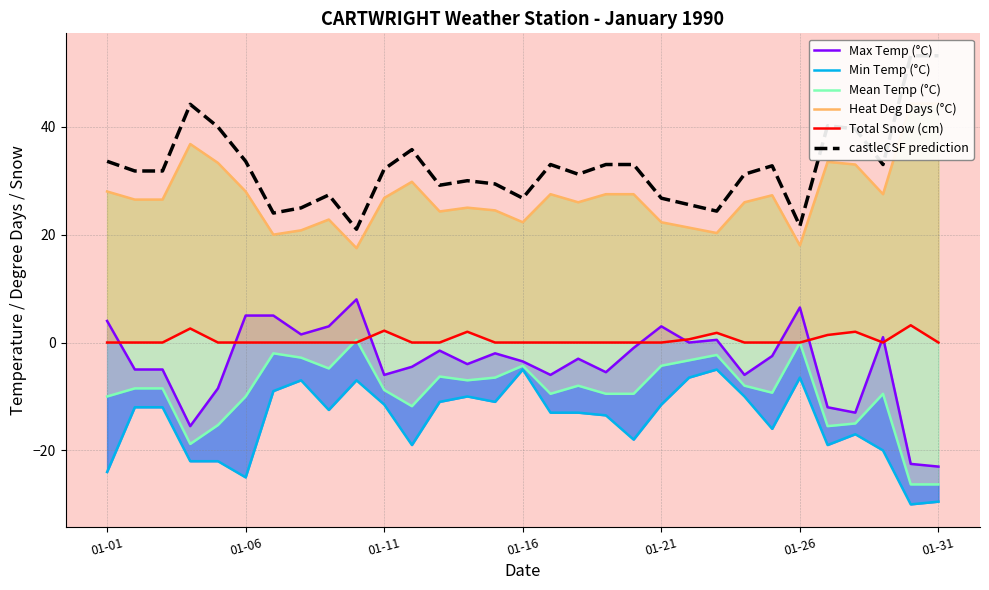

Count the number of data series in this chart.

6